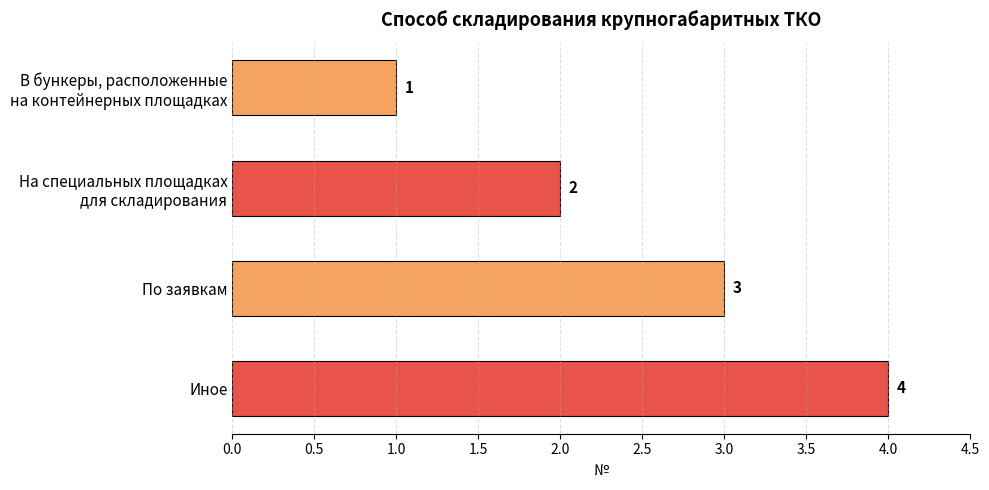

What is the label of the 3rd bar from the top?

По заявкам